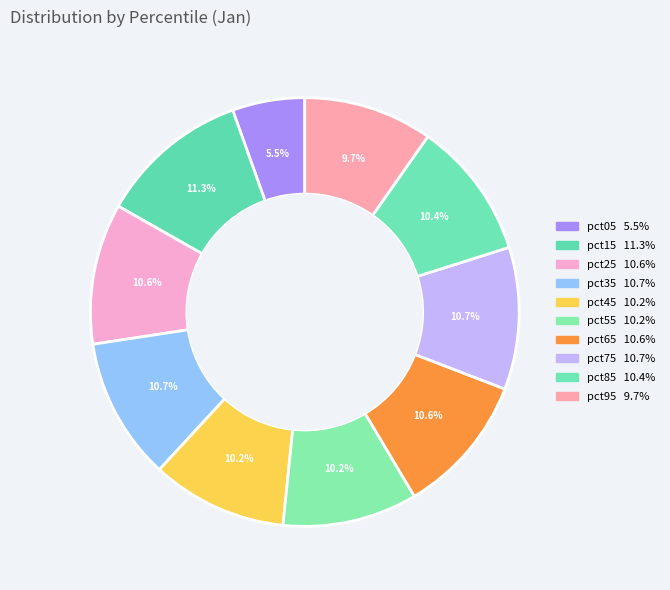

What is the total percentage of pct85 and pct25?

21.0%